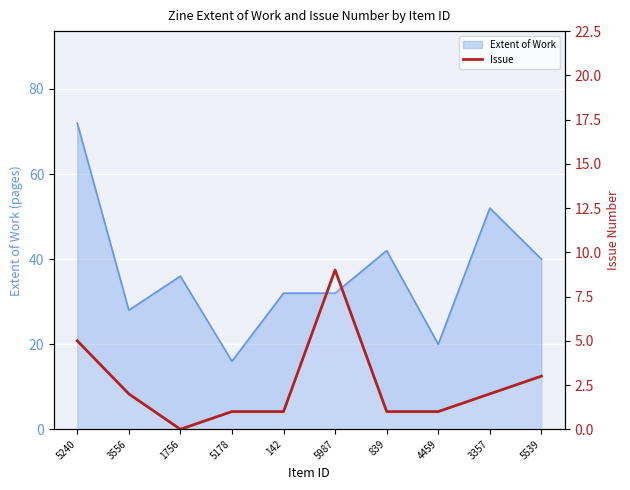

What is the label of the 9th point from the right?

3556